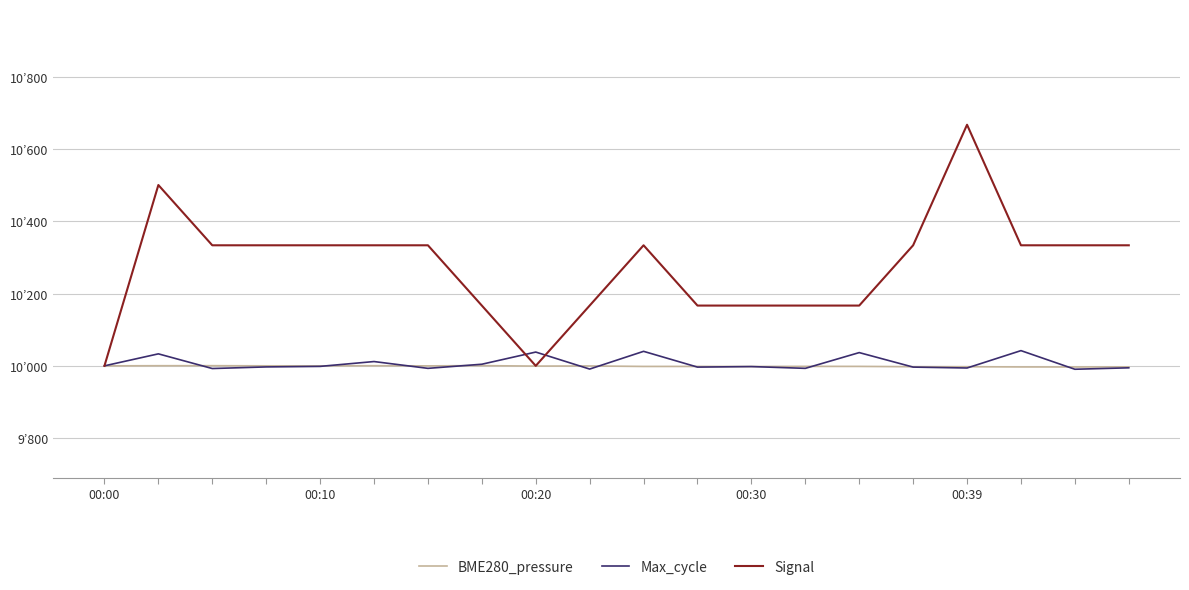

True or false: Signal has more than 0 points higher than both neighbors.

True